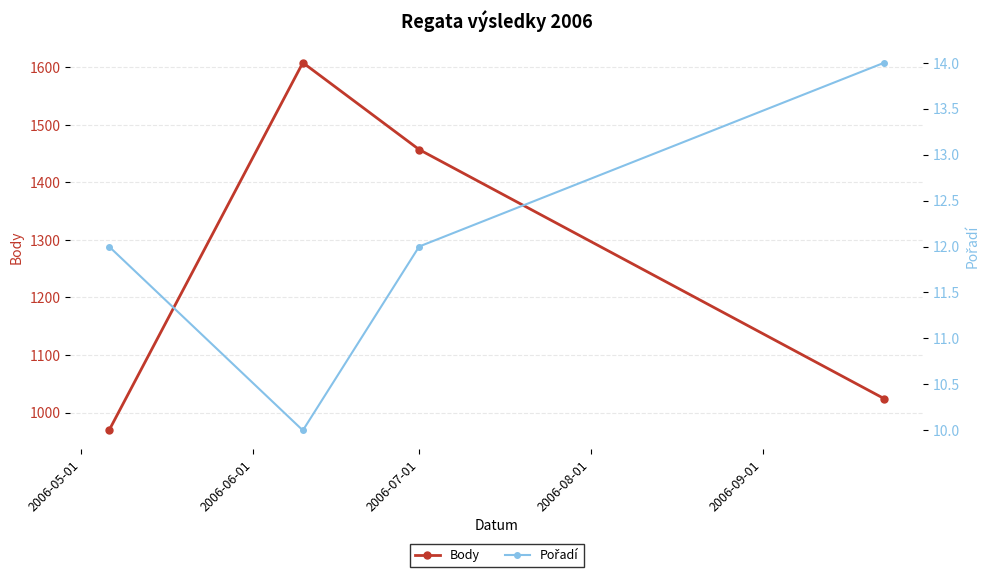

True or false: Pořadí and Body intersect in this chart.

False